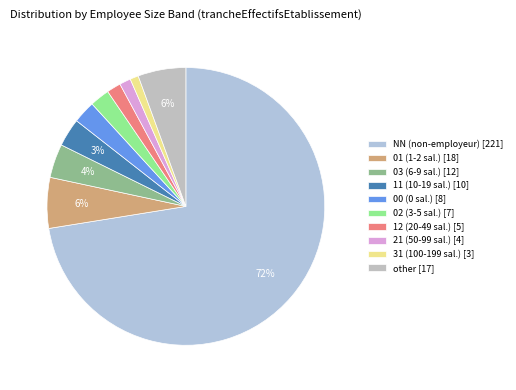

How many slices are in this pie chart?

10